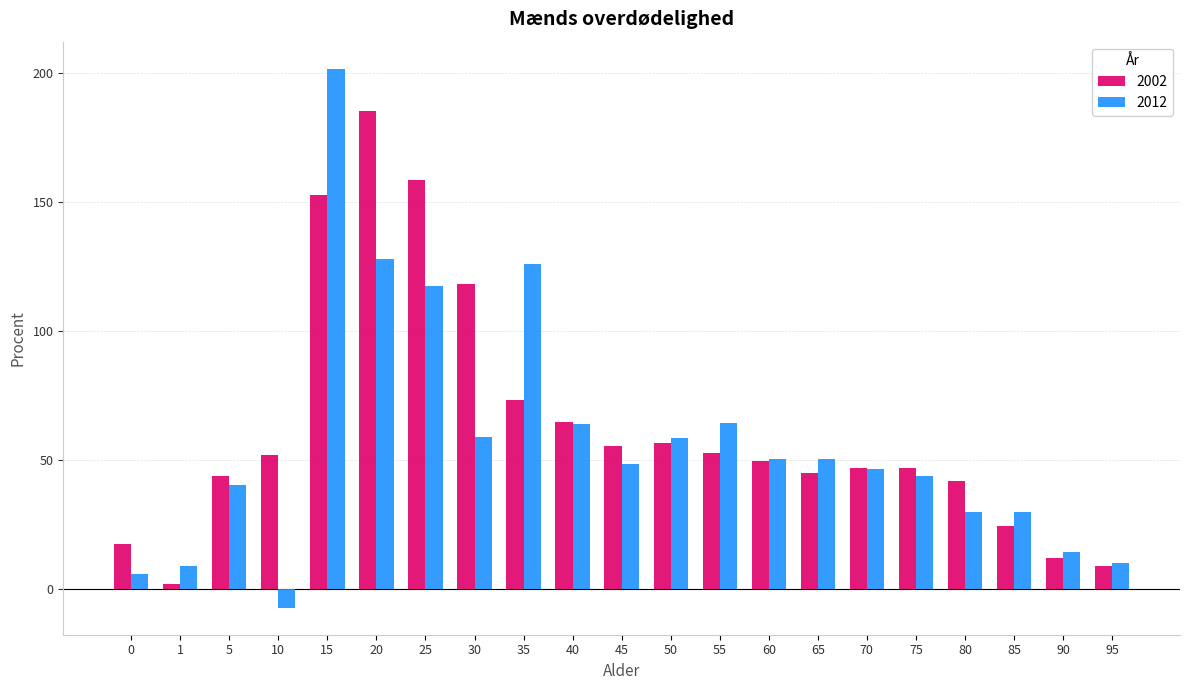

What is the total value across all series at 45?

103.7